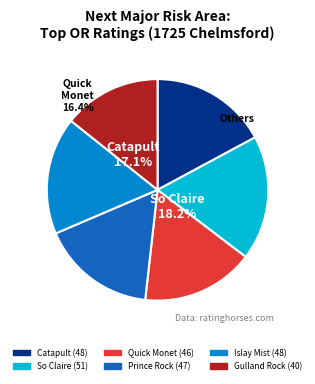

Is 40 the majority of the pie?

No